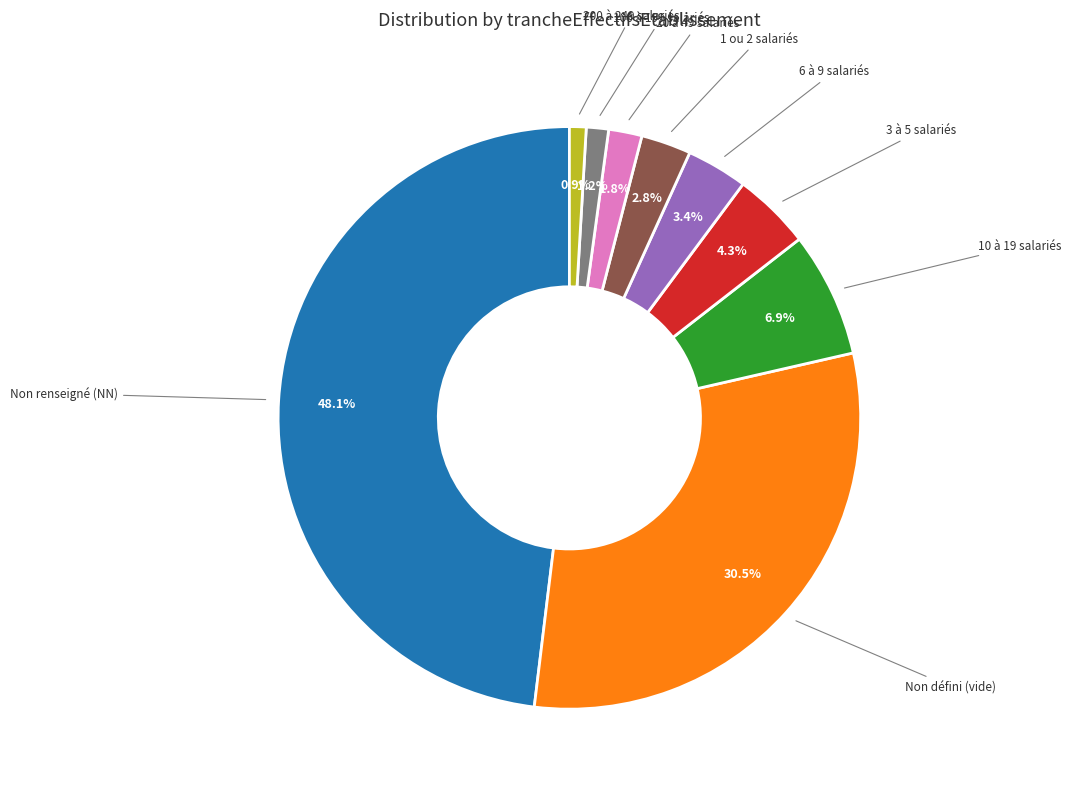

Is there any slice that represents more than half of the pie?

No